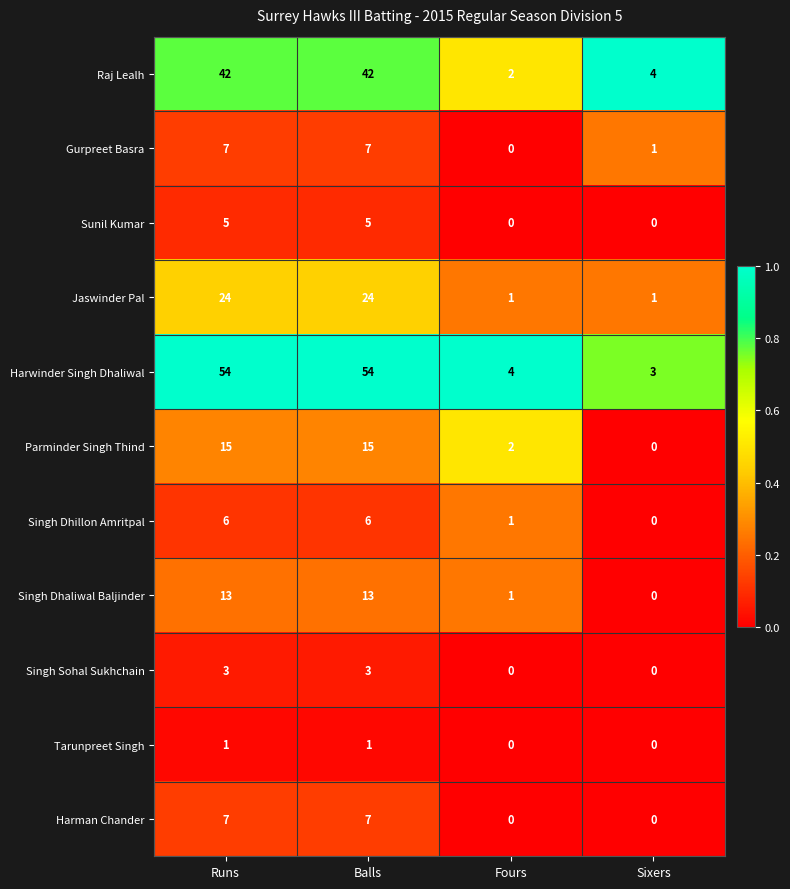

Which series has the largest range (max minus min)?

Harwinder Singh Dhaliwal